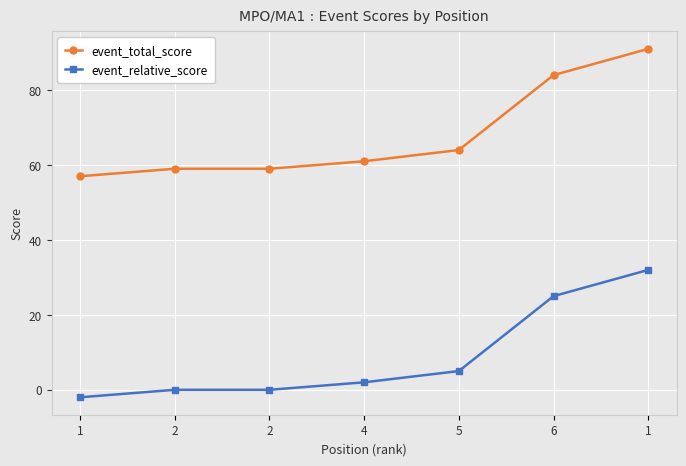

How many values in the event_relative_score series are below 2?

3